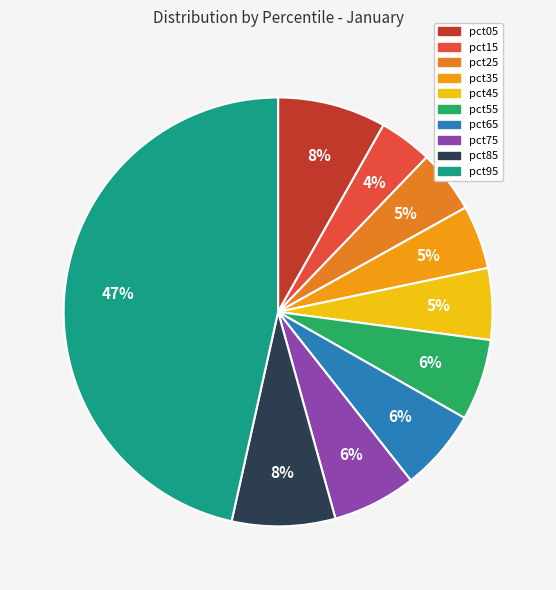

To the nearest percent, what is the combined percentage of pct25 and pct75?

11%